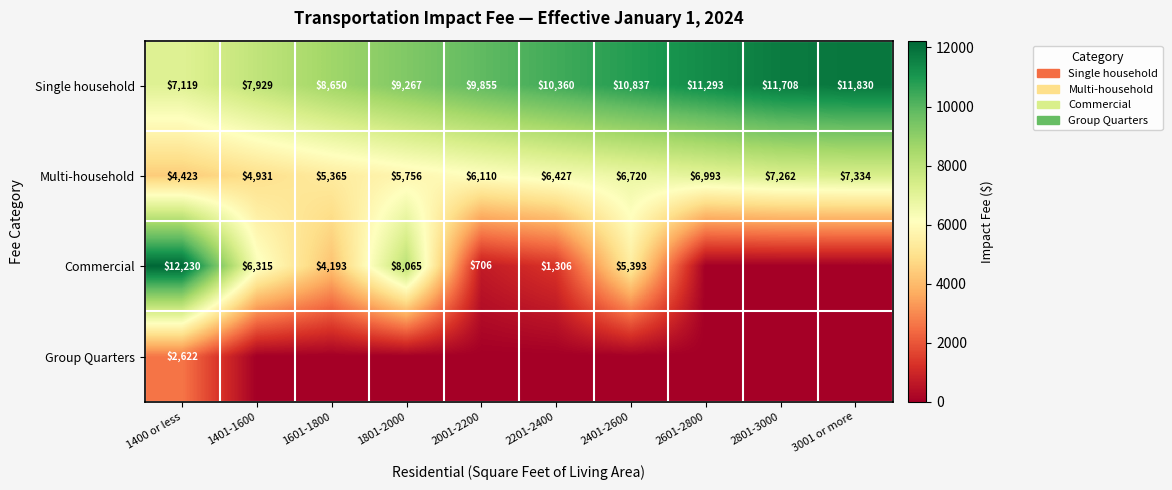

What is the highest value of the Multi-household series?

7334